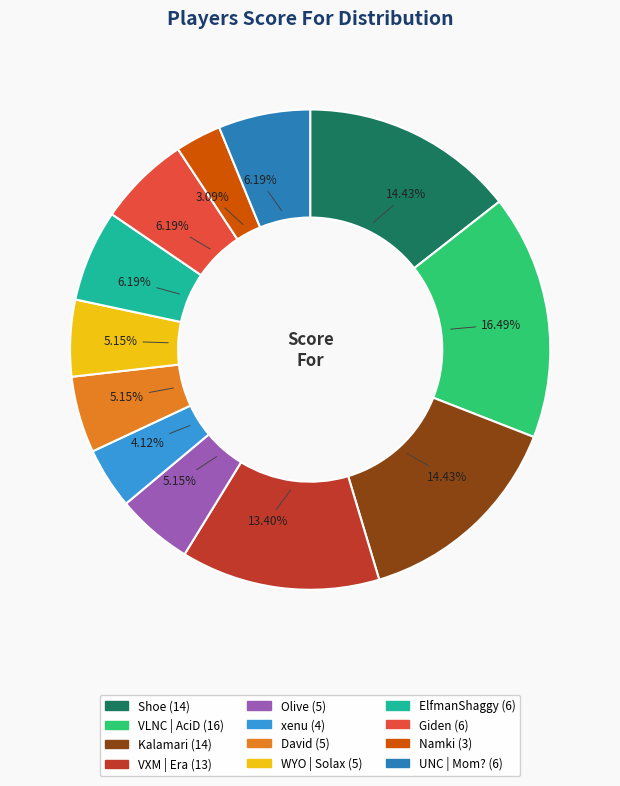

Is it true that WYO | Solax is 1% of the pie?

False